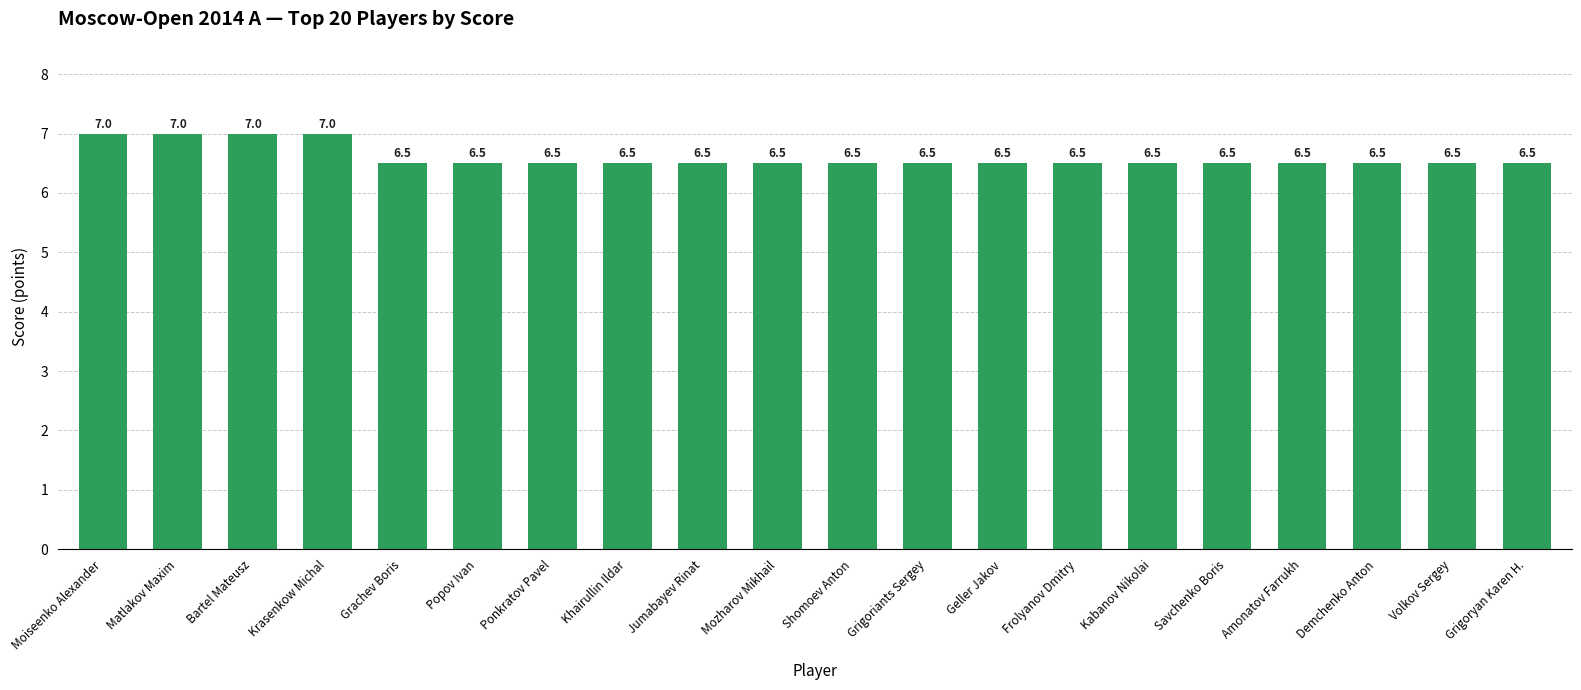

What is the value of the 10th bar from the left?

6.5